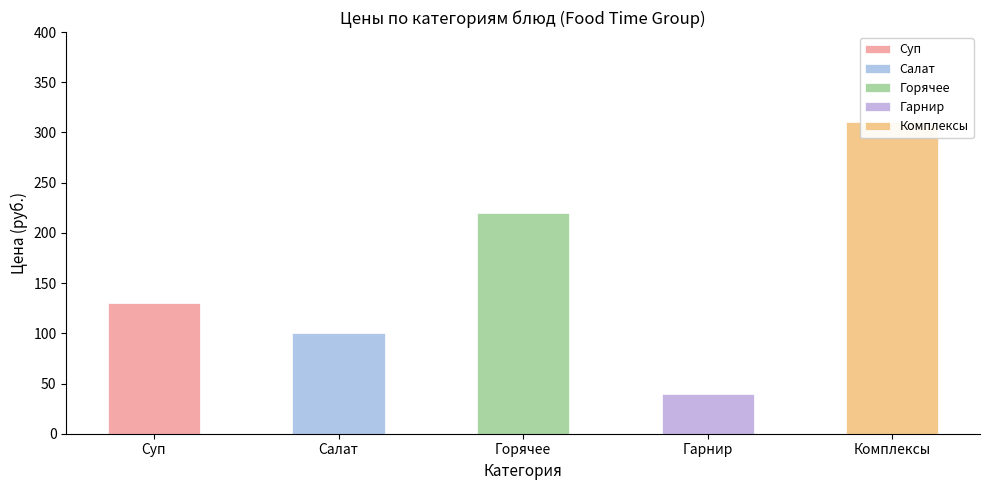

What is the label of the 2nd bar from the left?

Салат